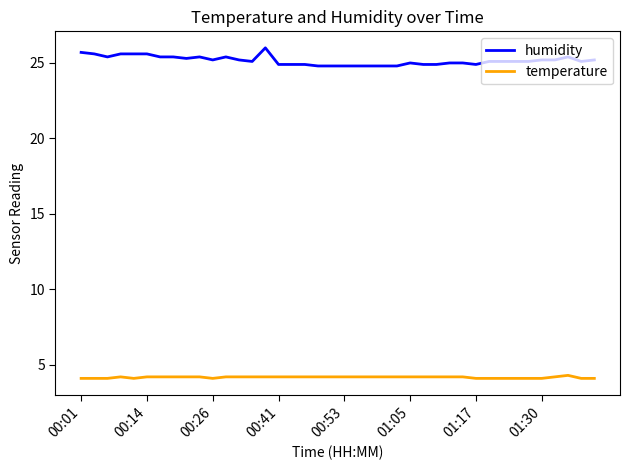

True or false: humidity and temperature intersect in this chart.

False